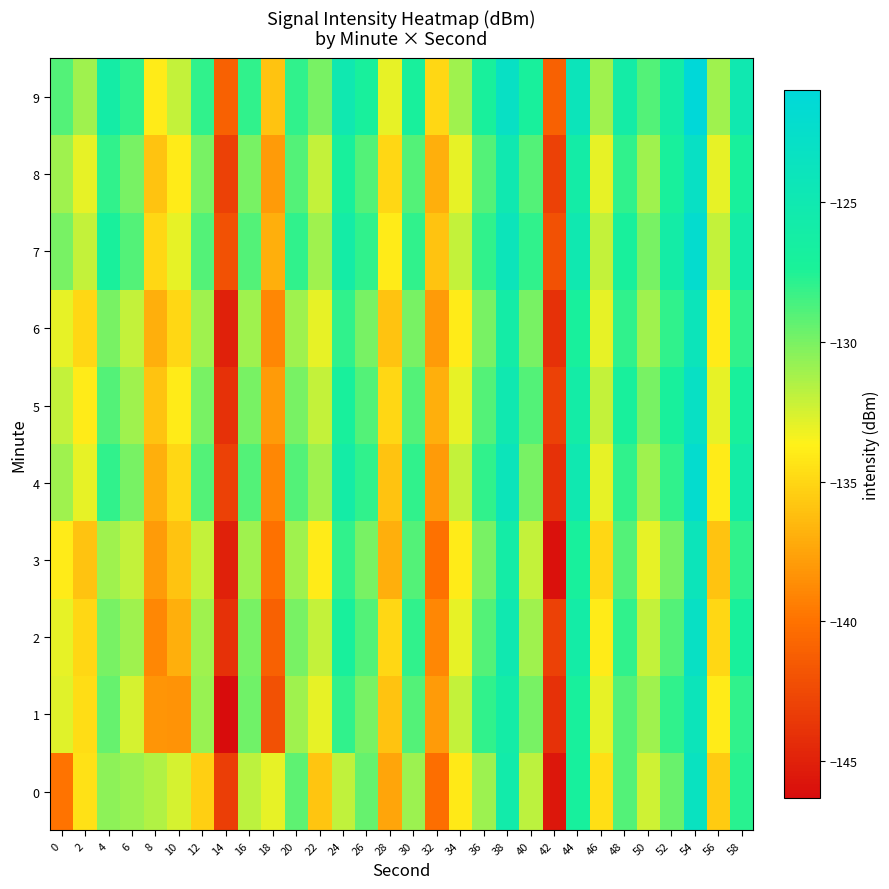

Reading left to right, transcribe all the data shown in this chart.

0: 0=-140.0	2=-134.5	4=-130.5	6=-130.9	8=-131.5	10=-132.5	12=-135.4	14=-143.2	16=-131.8	18=-133.0	20=-129.2	22=-135.9	24=-131.9	26=-129.4	28=-137.4	30=-130.9	32=-140.2	34=-134.1	36=-130.9	38=-125.6	40=-131.8	42=-145.6	44=-126.8	46=-134.6	48=-129.0	50=-132.3	52=-129.5	54=-123.4	56=-135.6	58=-127.8
1: 0=-132.8	2=-134.7	4=-129.4	6=-132.5	8=-138.3	10=-138.3	12=-130.9	14=-146.3	16=-129.8	18=-142.1	20=-131.0	22=-133.0	24=-128.0	26=-130.0	28=-136.0	30=-129.0	32=-138.0	34=-132.0	36=-128.0	38=-126.0	40=-130.0	42=-144.0	44=-127.0	46=-133.0	48=-129.0	50=-131.0	52=-128.0	54=-124.0	56=-134.0	58=-128.0
2: 0=-133.0	2=-135.0	4=-130.0	6=-131.0	8=-139.0	10=-137.0	12=-131.0	14=-144.0	16=-130.0	18=-141.0	20=-130.0	22=-132.0	24=-127.0	26=-129.0	28=-135.0	30=-128.0	32=-139.0	34=-133.0	36=-129.0	38=-125.0	40=-131.0	42=-143.0	44=-126.0	46=-134.0	48=-128.0	50=-132.0	52=-129.0	54=-123.0	56=-135.0	58=-127.0
3: 0=-134.0	2=-136.0	4=-131.0	6=-132.0	8=-138.0	10=-136.0	12=-132.0	14=-145.0	16=-131.0	18=-140.0	20=-131.0	22=-134.0	24=-128.0	26=-130.0	28=-137.0	30=-129.0	32=-140.0	34=-134.0	36=-130.0	38=-126.0	40=-132.0	42=-146.0	44=-127.0	46=-135.0	48=-129.0	50=-133.0	52=-130.0	54=-124.0	56=-136.0	58=-128.0
4: 0=-131.0	2=-133.0	4=-128.0	6=-130.0	8=-137.0	10=-135.0	12=-129.0	14=-143.0	16=-129.0	18=-139.0	20=-129.0	22=-131.0	24=-126.0	26=-128.0	28=-136.0	30=-128.0	32=-138.0	34=-132.0	36=-128.0	38=-124.0	40=-130.0	42=-144.0	44=-125.0	46=-133.0	48=-128.0	50=-131.0	52=-128.0	54=-122.0	56=-134.0	58=-126.0
5: 0=-132.0	2=-134.0	4=-129.0	6=-131.0	8=-136.0	10=-134.0	12=-130.0	14=-144.0	16=-130.0	18=-138.0	20=-130.0	22=-132.0	24=-127.0	26=-129.0	28=-135.0	30=-129.0	32=-137.0	34=-133.0	36=-129.0	38=-125.0	40=-129.0	42=-143.0	44=-126.0	46=-132.0	48=-127.0	50=-130.0	52=-127.0	54=-123.0	56=-133.0	58=-127.0
6: 0=-133.0	2=-135.0	4=-130.0	6=-132.0	8=-137.0	10=-135.0	12=-131.0	14=-145.0	16=-131.0	18=-139.0	20=-131.0	22=-133.0	24=-128.0	26=-130.0	28=-136.0	30=-130.0	32=-138.0	34=-134.0	36=-130.0	38=-126.0	40=-130.0	42=-144.0	44=-127.0	46=-133.0	48=-128.0	50=-131.0	52=-128.0	54=-124.0	56=-134.0	58=-128.0
7: 0=-130.0	2=-132.0	4=-127.0	6=-129.0	8=-135.0	10=-133.0	12=-129.0	14=-142.0	16=-129.0	18=-137.0	20=-128.0	22=-131.0	24=-126.0	26=-128.0	28=-134.0	30=-128.0	32=-136.0	34=-132.0	36=-128.0	38=-124.0	40=-128.0	42=-142.0	44=-125.0	46=-132.0	48=-127.0	50=-130.0	52=-126.0	54=-122.0	56=-132.0	58=-126.0
8: 0=-131.0	2=-133.0	4=-128.0	6=-130.0	8=-136.0	10=-134.0	12=-130.0	14=-143.0	16=-130.0	18=-138.0	20=-129.0	22=-132.0	24=-127.0	26=-129.0	28=-135.0	30=-129.0	32=-137.0	34=-133.0	36=-129.0	38=-125.0	40=-129.0	42=-143.0	44=-126.0	46=-133.0	48=-128.0	50=-131.0	52=-127.0	54=-123.0	56=-133.0	58=-127.0
9: 0=-129.0	2=-131.0	4=-126.0	6=-128.0	8=-134.0	10=-132.0	12=-128.0	14=-141.0	16=-128.0	18=-136.0	20=-128.0	22=-130.0	24=-125.0	26=-127.0	28=-133.0	30=-127.0	32=-135.0	34=-131.0	36=-127.0	38=-123.0	40=-127.0	42=-141.0	44=-124.0	46=-131.0	48=-126.0	50=-129.0	52=-126.0	54=-121.0	56=-131.0	58=-125.0